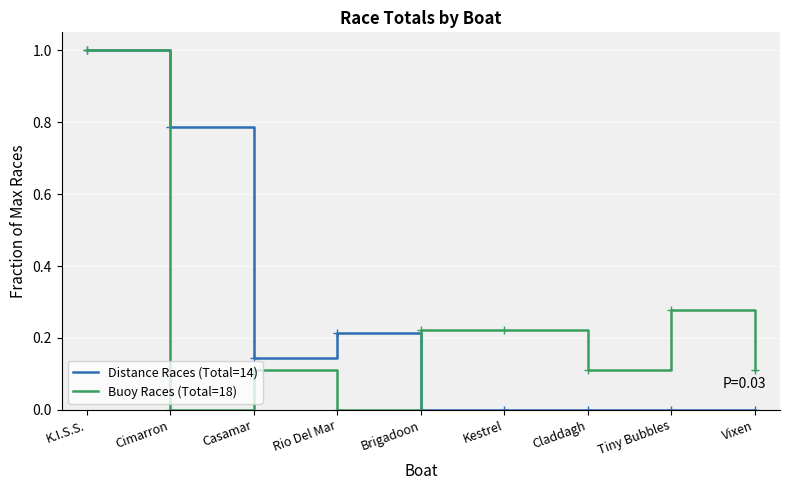

The value of Buoy Races (Total=18) at Cimarron is -0.7. True or false?

False